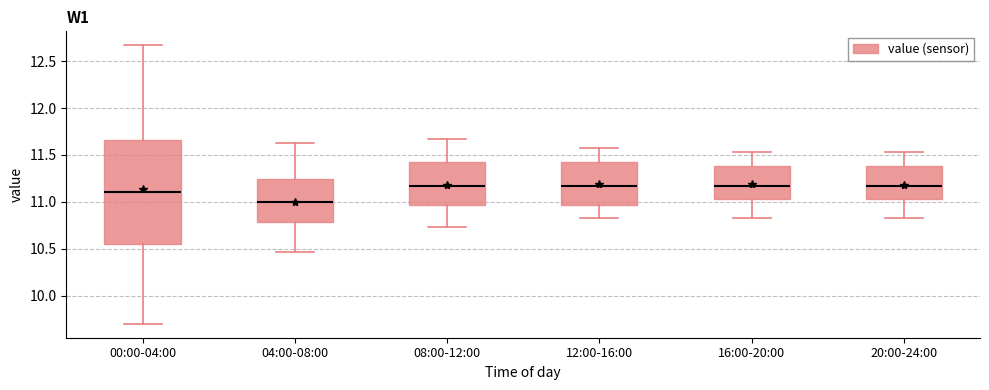

Comparing the boxes themselves (not the whiskers), which one is the tallest?

00:00-04:00